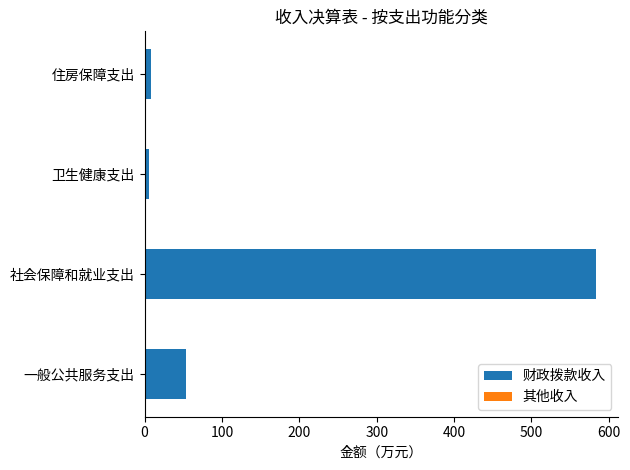

At which category is the sum across all series the highest?

社会保障和就业支出